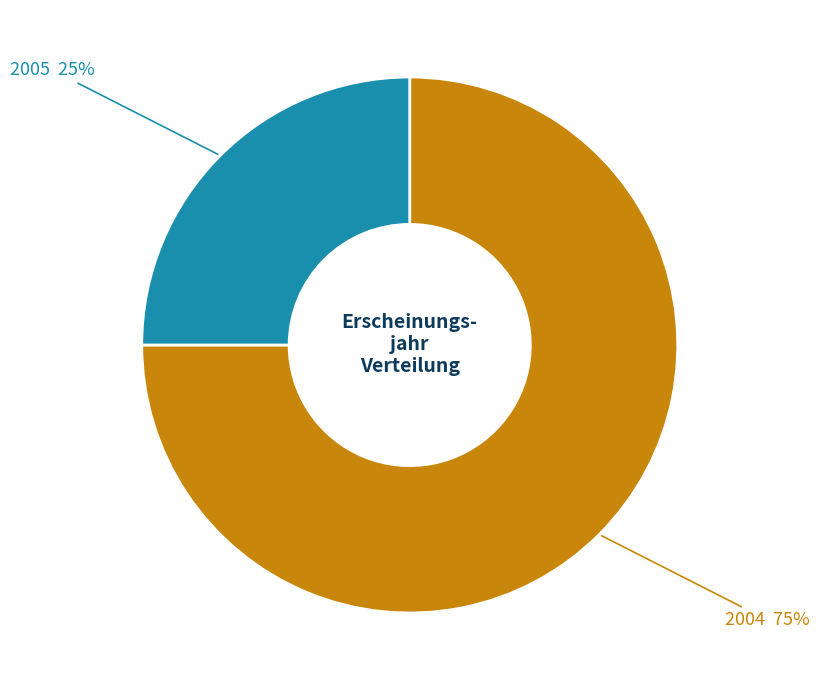

To the nearest percent, what is the average slice percentage?

50%